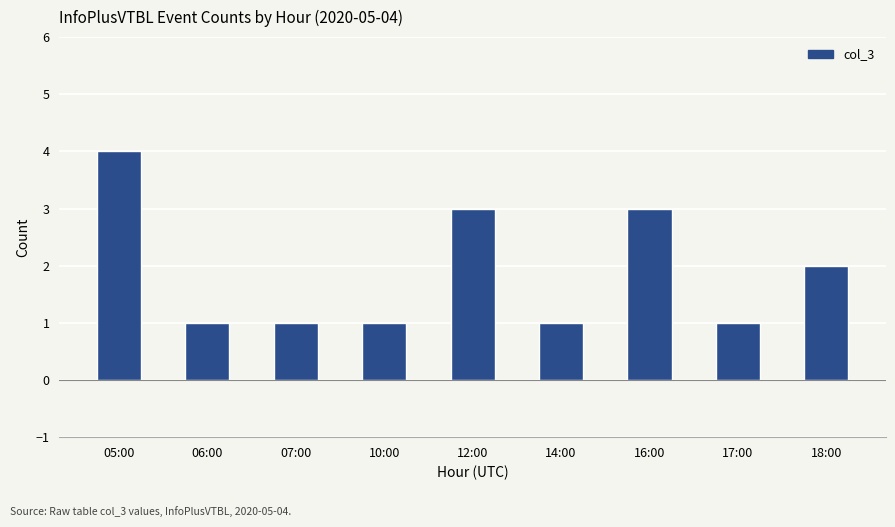

True or false: the data shows 1 at 14:00.

True